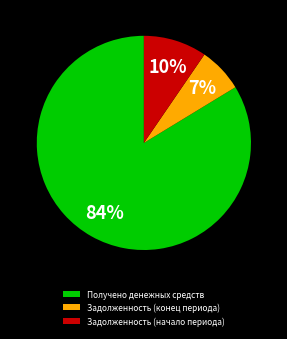

How many segments does this pie chart have?

3